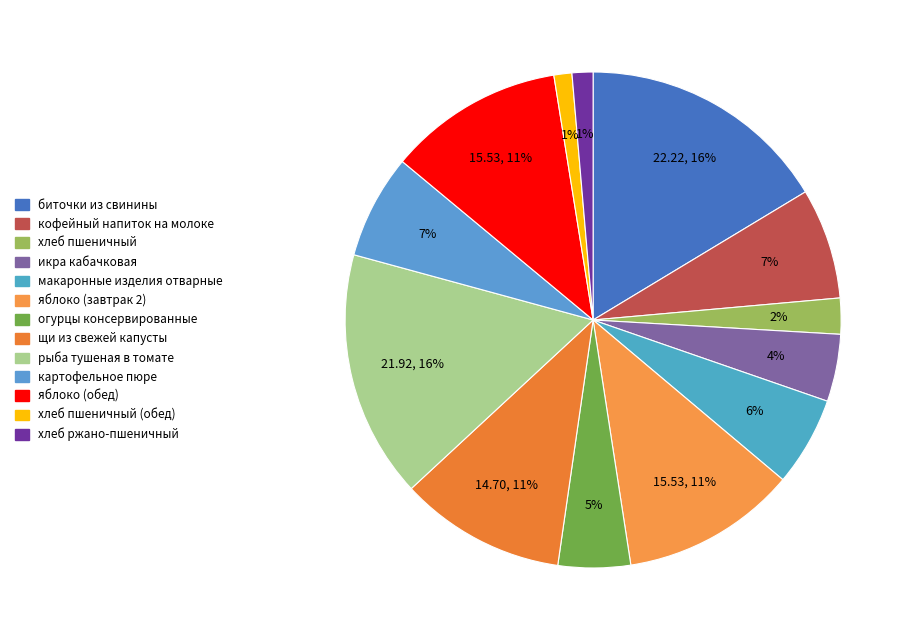

Rank the categories by value from lowest to highest.

хлеб пшеничный (обед), хлеб ржано-пшеничный, хлеб пшеничный, икра кабачковая, огурцы консервированные, макаронные изделия отварные, картофельное пюре, кофейный напиток на молоке, щи из свежей капусты, яблоко (завтрак 2), яблоко (обед), рыба тушеная в томате, биточки из свинины